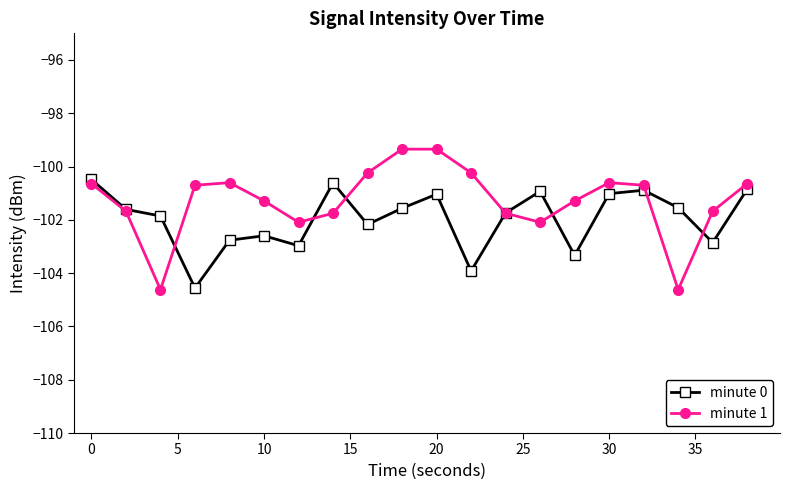

What is the greatest value displayed?

-99.3